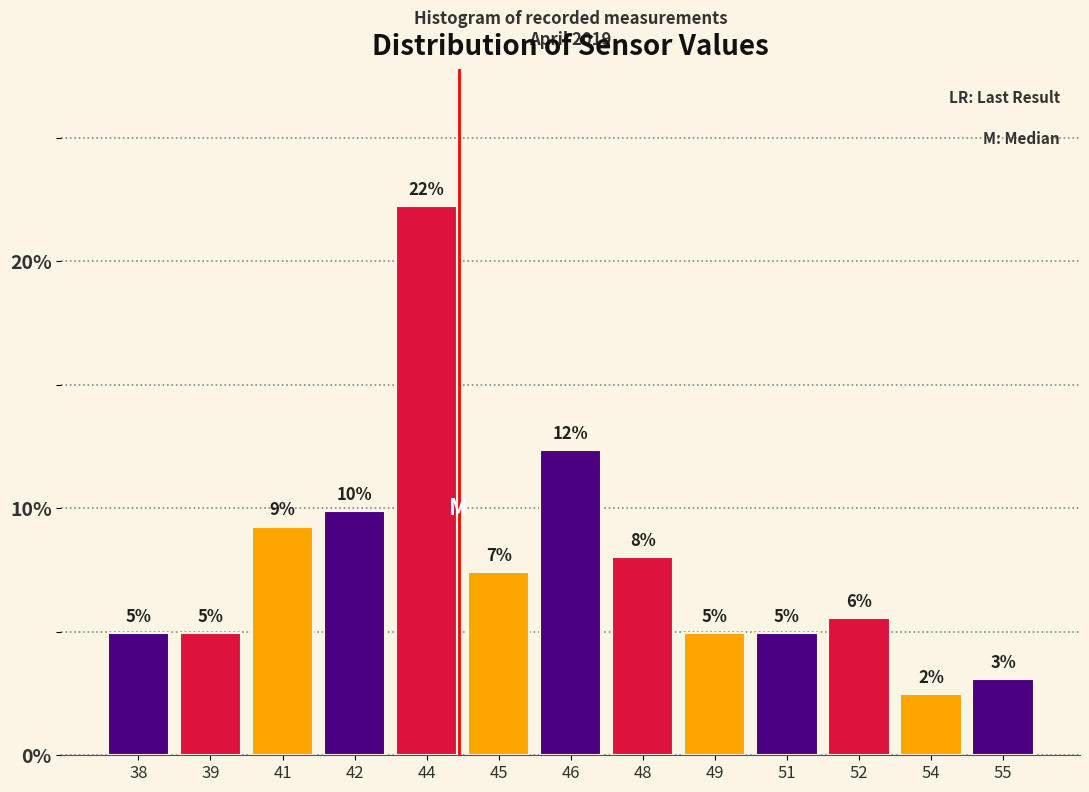

How many bars are there in total?

13